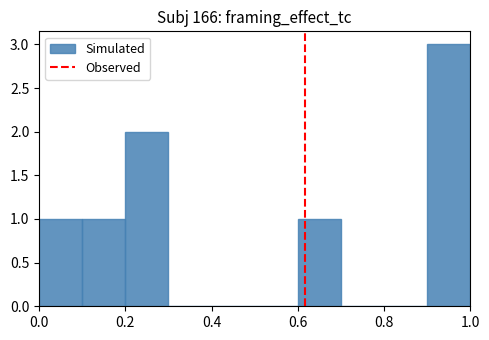

Which range on the x-axis has the tallest bar?

0.9 to 1.0